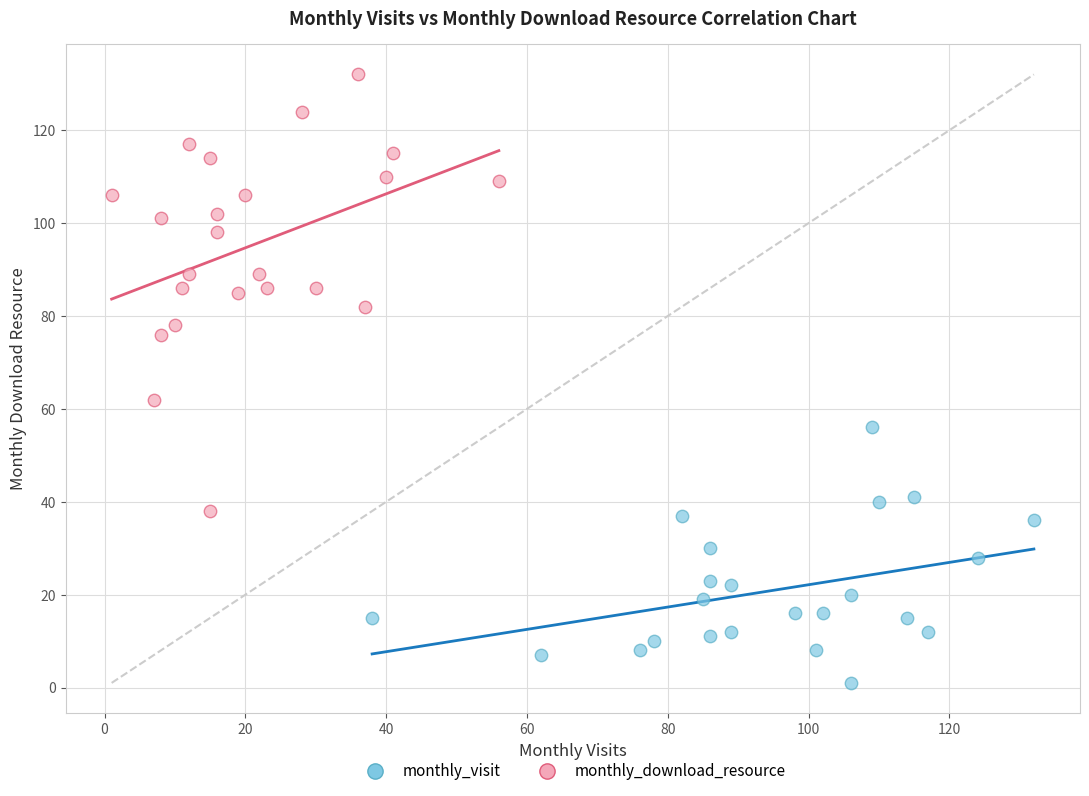

Which series reaches the minimum Y coordinate?

monthly_visit